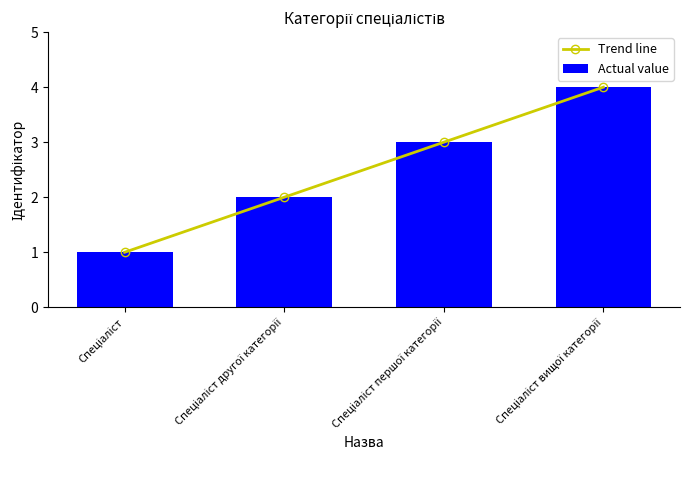

True or false: Trend line has more than 0 interior local peaks.

False